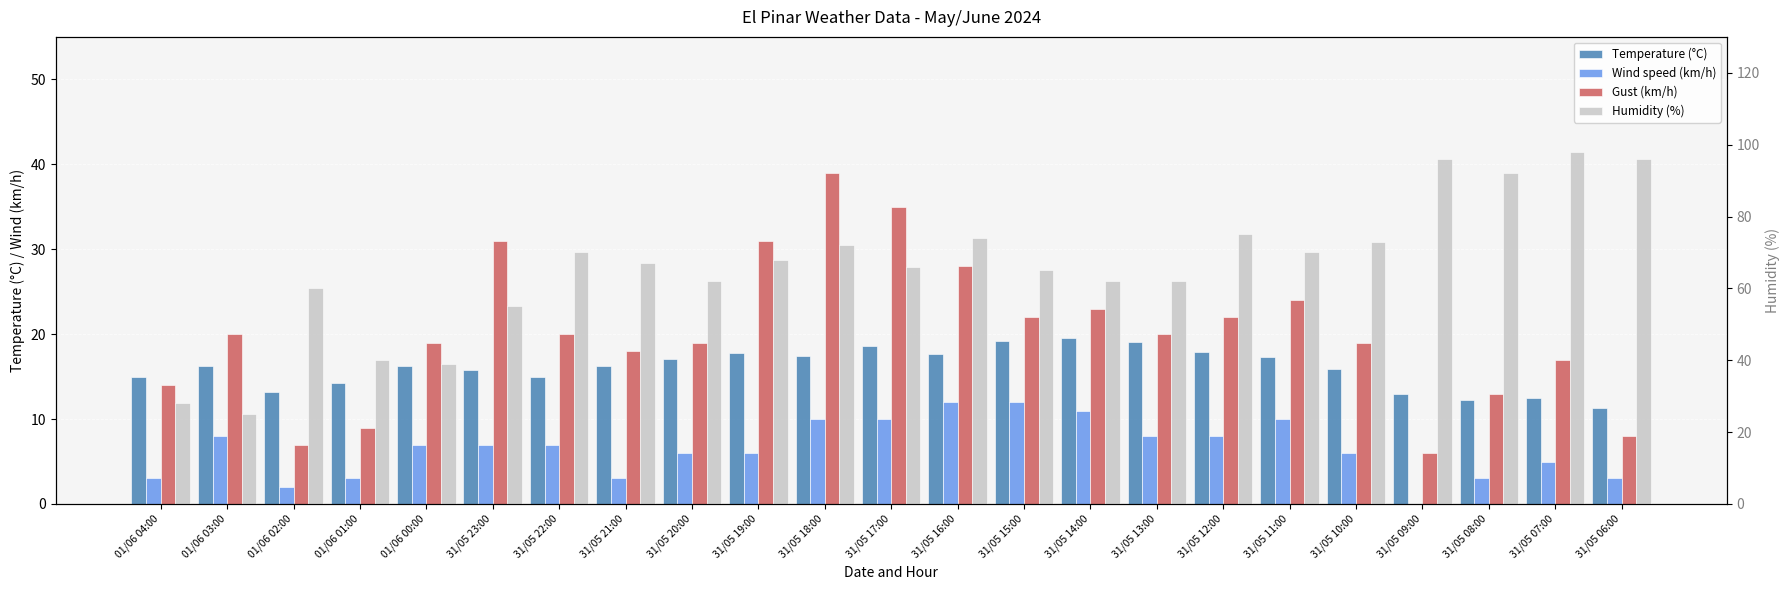

At which label does Wind speed (km/h) first exceed 7?

01/06 03:00